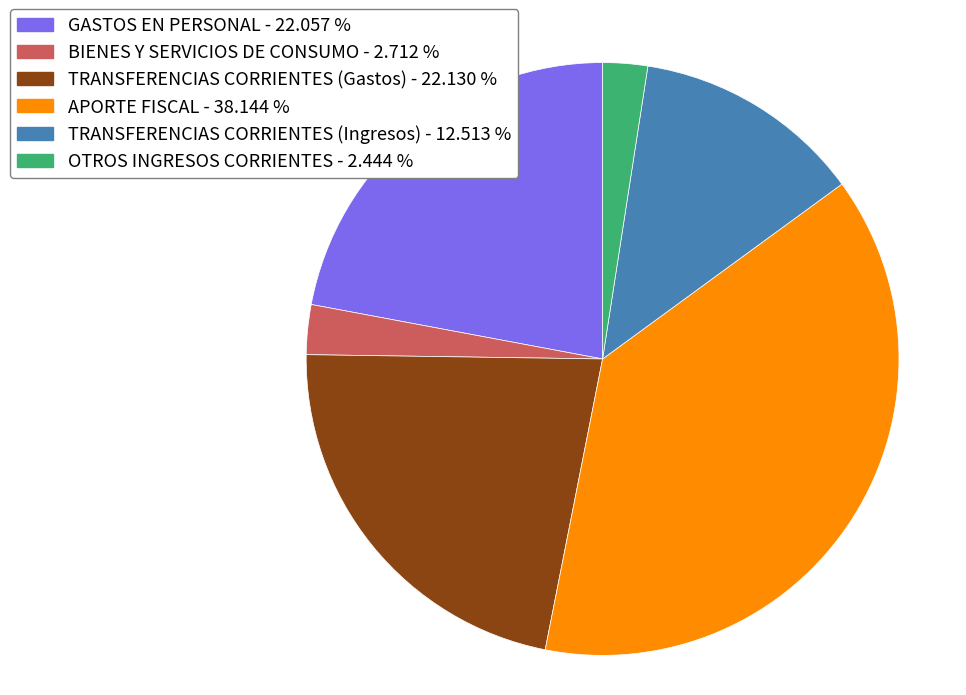

Does any single category account for the majority?

No